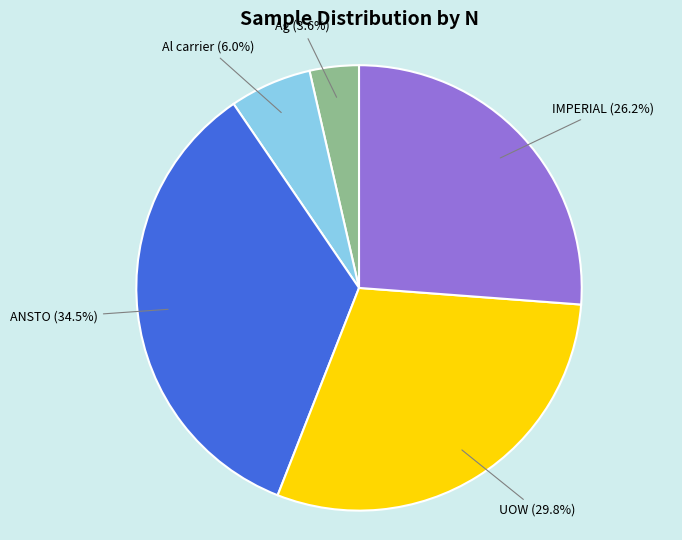

Rank the categories by value from lowest to highest.

Ag, Al carrier, IMPERIAL, UOW, ANSTO